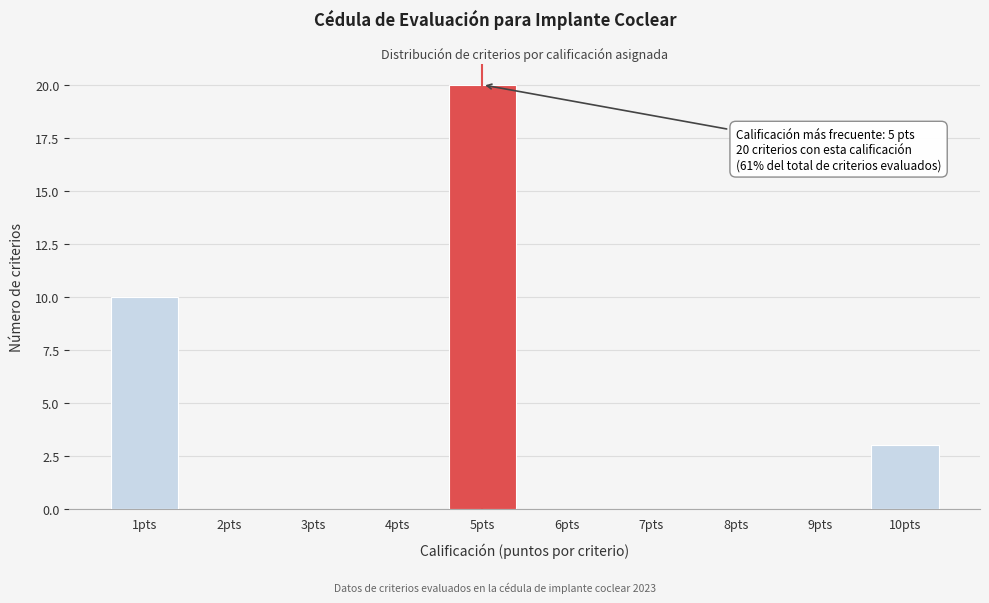

Reading left to right, what are all the values shown in this chart?

1pts=10	2pts=0	3pts=0	4pts=0	5pts=20	6pts=0	7pts=0	8pts=0	9pts=0	10pts=3